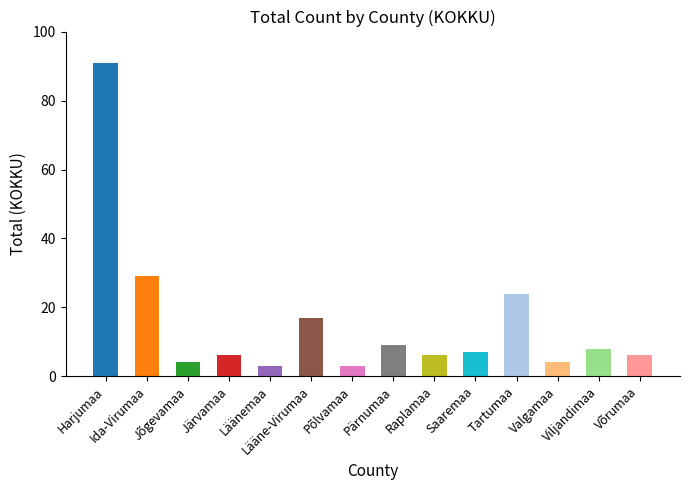

What is the value of the 9th bar from the left?

6